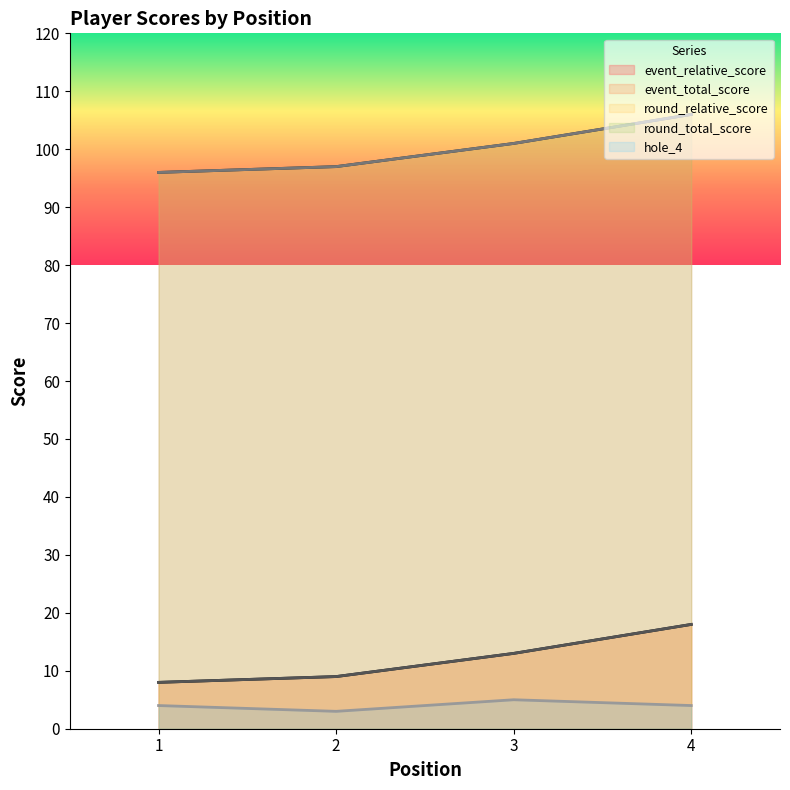

At how many categories does at least one series exceed 97?

2